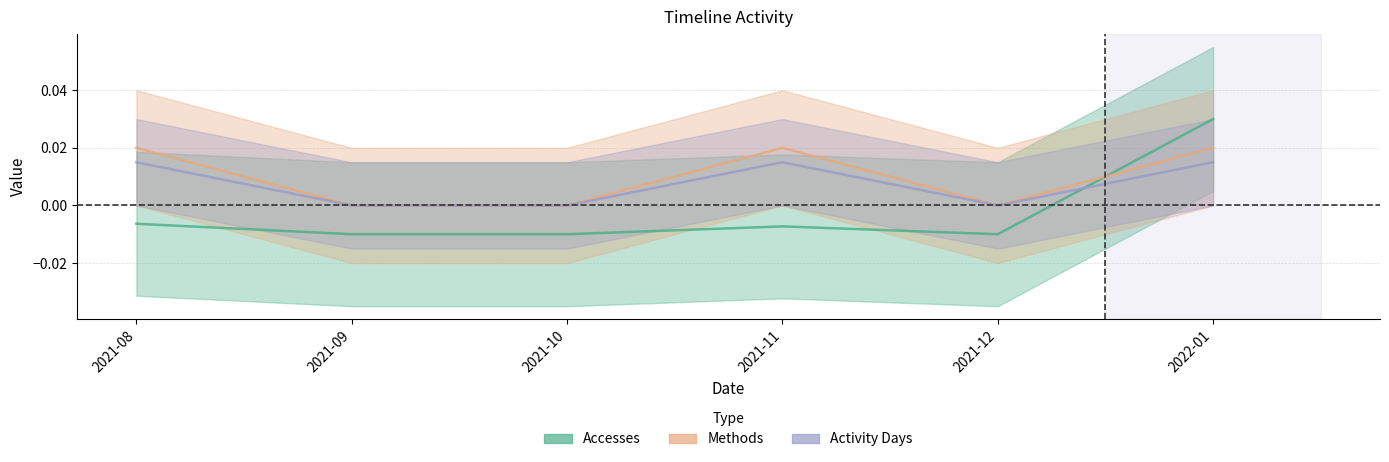

How many Activity Days values are between 0 and 1?

6